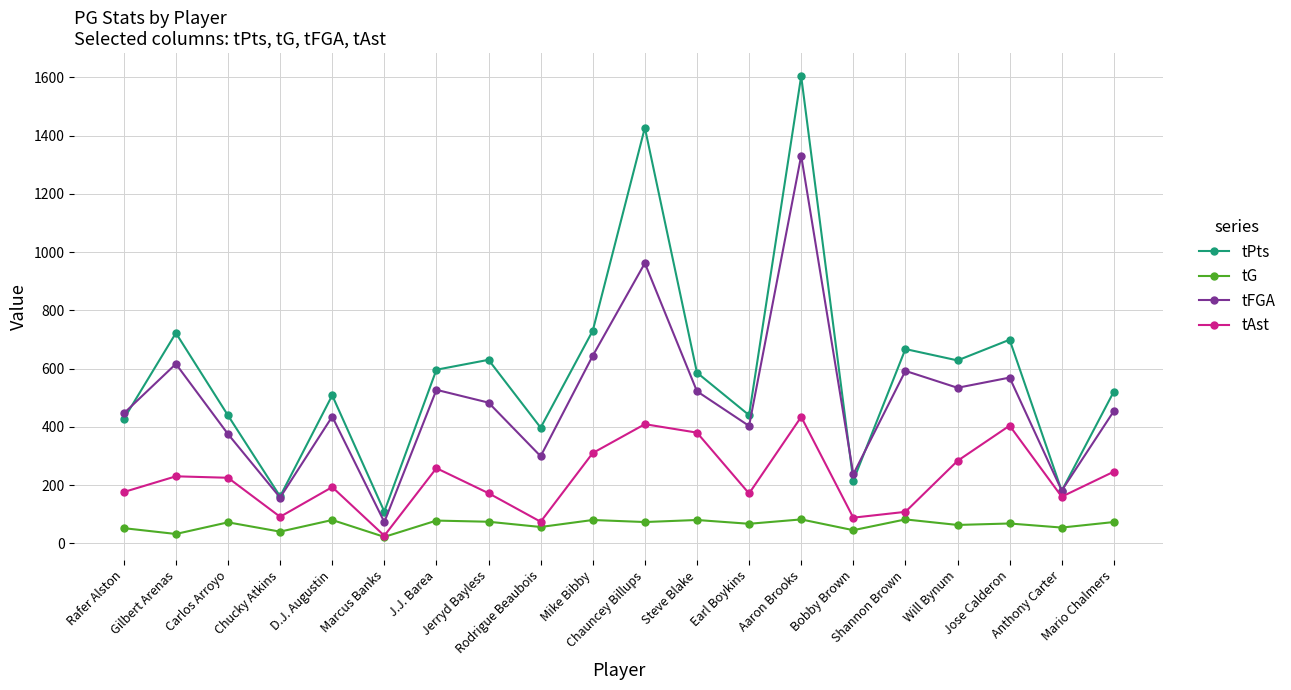

In tAst, how many points are lower than both neighbors (excluding endpoints)?

6